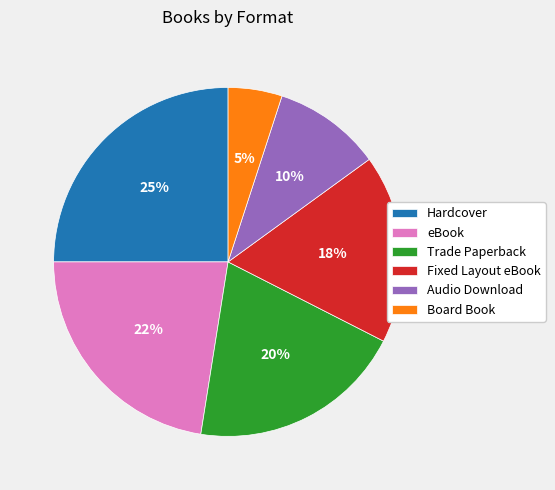

Which category has the smallest portion of the pie?

Board Book